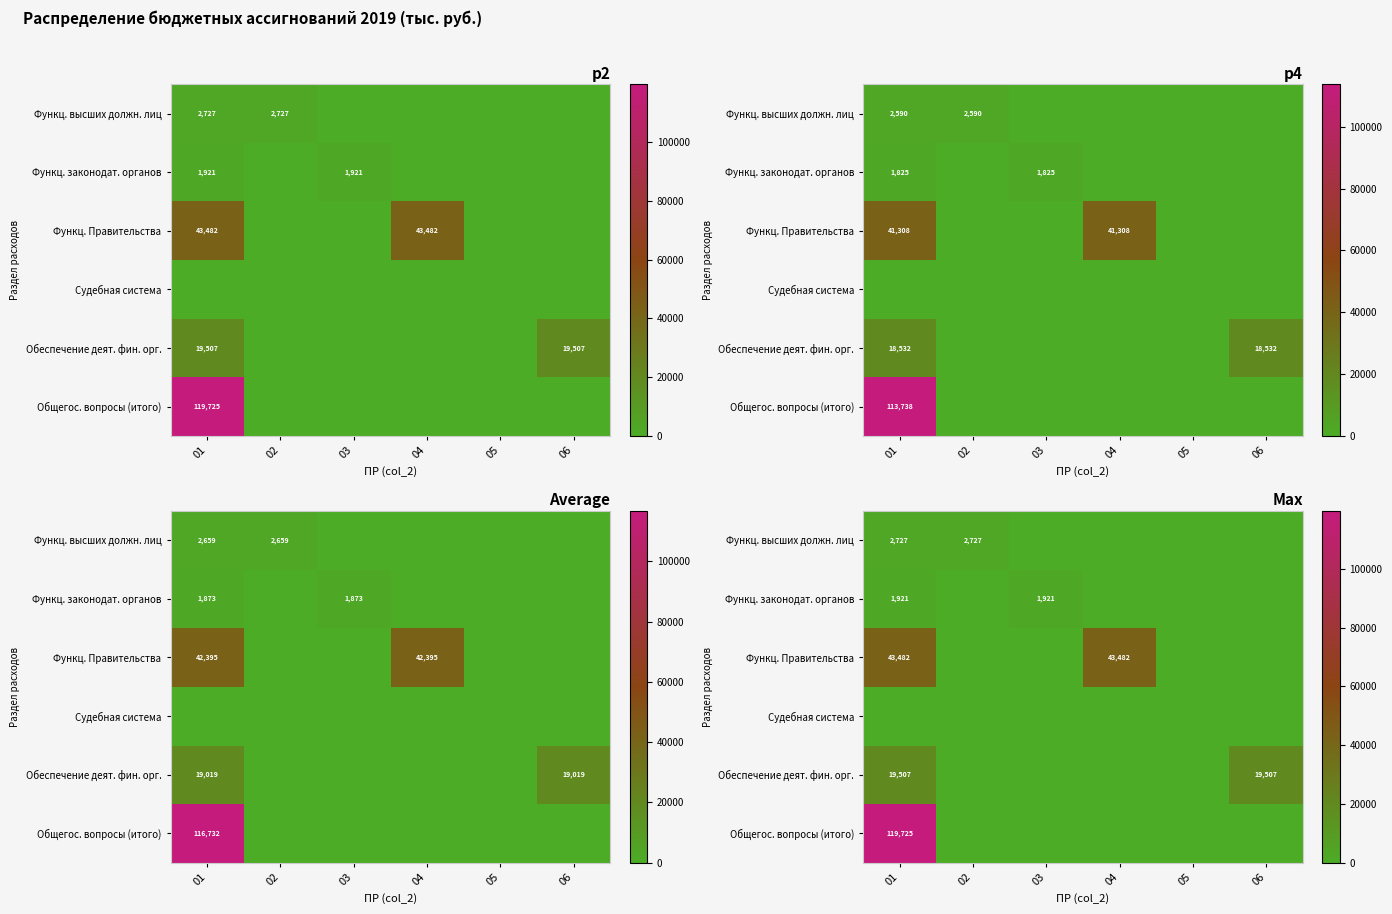

Rank the series by their maximum value, from highest to lowest.

Общегос. вопросы (итого), Функц. Правительства, Обеспечение деят. фин. орг., Функц. высших должн. лиц, Функц. законодат. органов, Судебная система